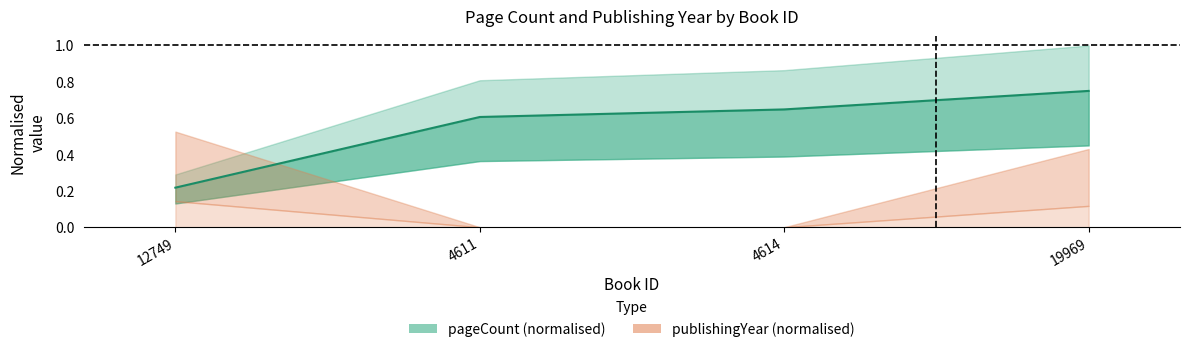

What is the value of the 4th point from the left?

0.8